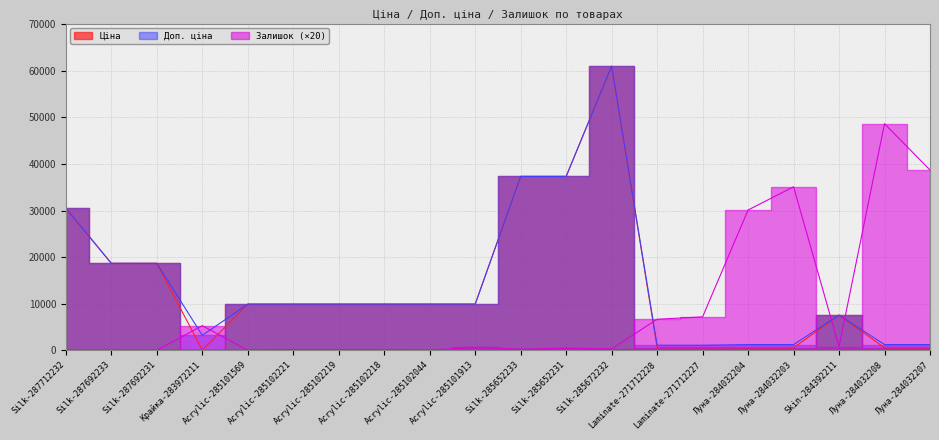

Reading right to left, list all the values displayed in this chart.

Ціна: 535.4	535.4	7545.9	535.4	535.4	586.0	586.0	61024.7	37343.0	37343.0	9908.5	9908.5	9908.5	9908.5	9908.5	9908.5	32.0	18671.5	18671.5	30512.3
Доп. ціна: 1227.2	1227.2	7545.9	1227.2	1227.2	1074.5	1074.5	61024.7	37343.0	37343.0	9908.5	9908.5	9908.5	9908.5	9908.5	9908.5	3205.0	18671.5	18671.5	30512.3
Залишок: 38720.0	48660.0	780.0	35120.0	30120.0	7180.0	6660.0	300.0	440.0	240.0	660.0	20.0	60.0	140.0	160.0	0.0	5280.0	0.0	0.0	0.0